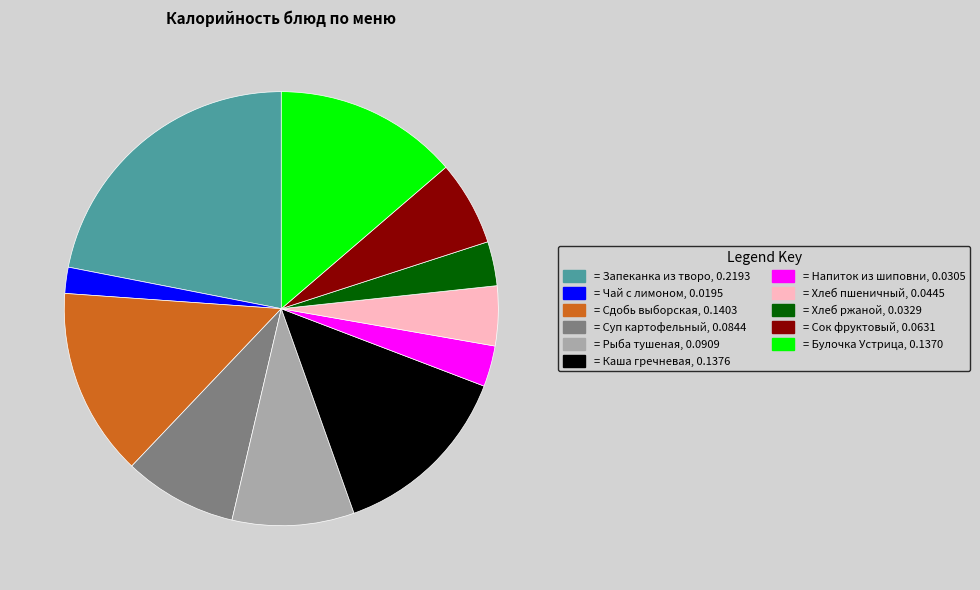

Is there any slice that represents more than half of the pie?

No